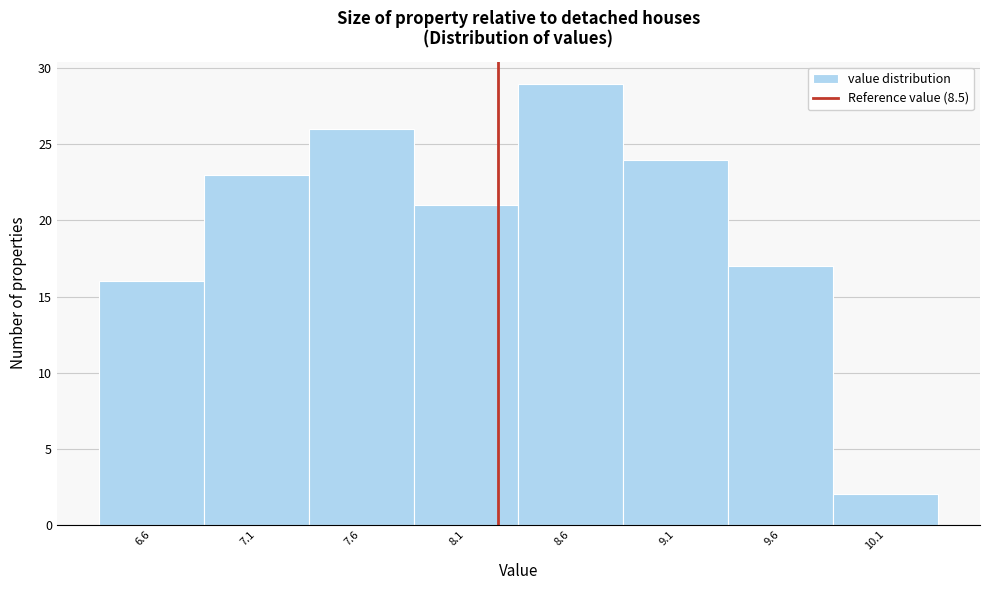

Reading left to right, extract all data points from this chart.

6.6=16	7.1=23	7.6=26	8.1=21	8.6=29	9.1=24	9.6=17	10.1=2